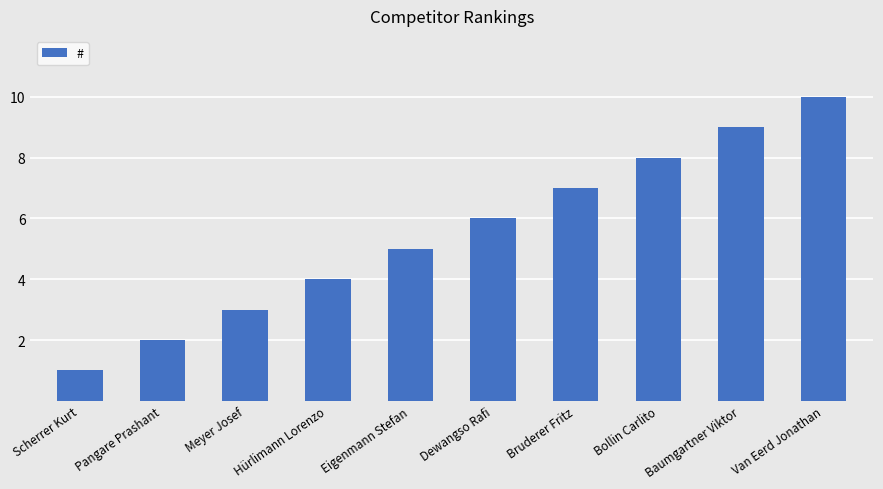

What is the smallest value displayed?

1